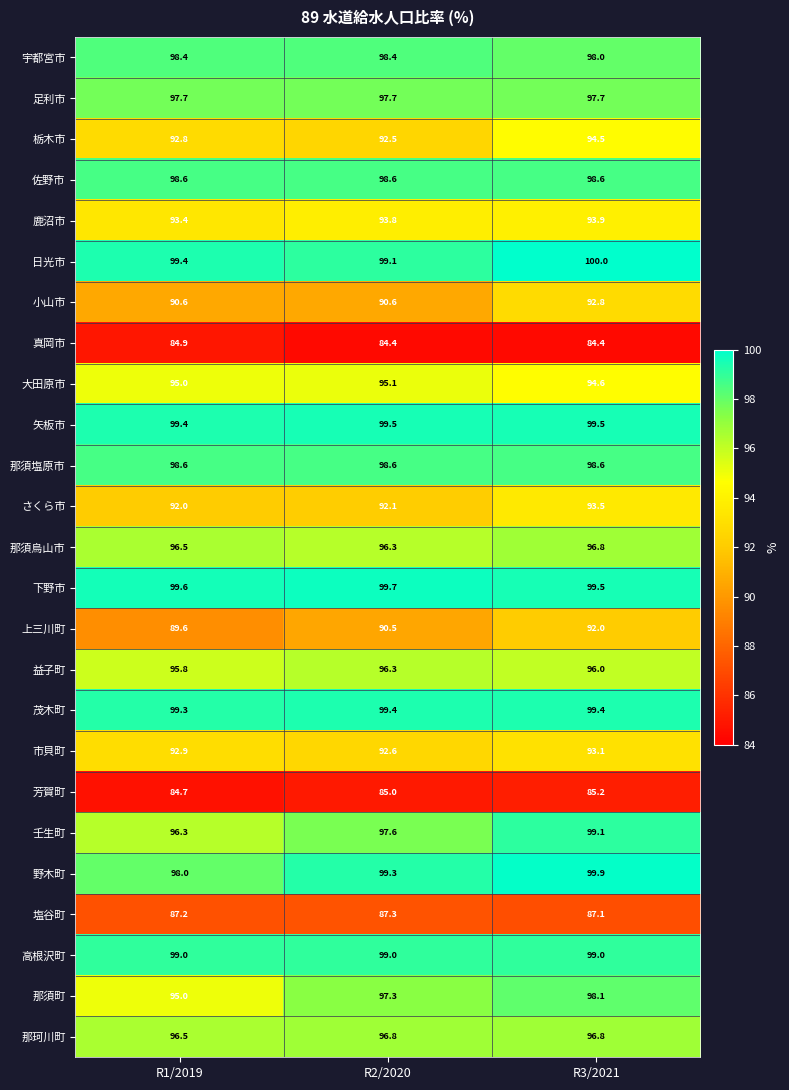

The 栃木市 series shows 124.3 at R3/2021. True or false?

False